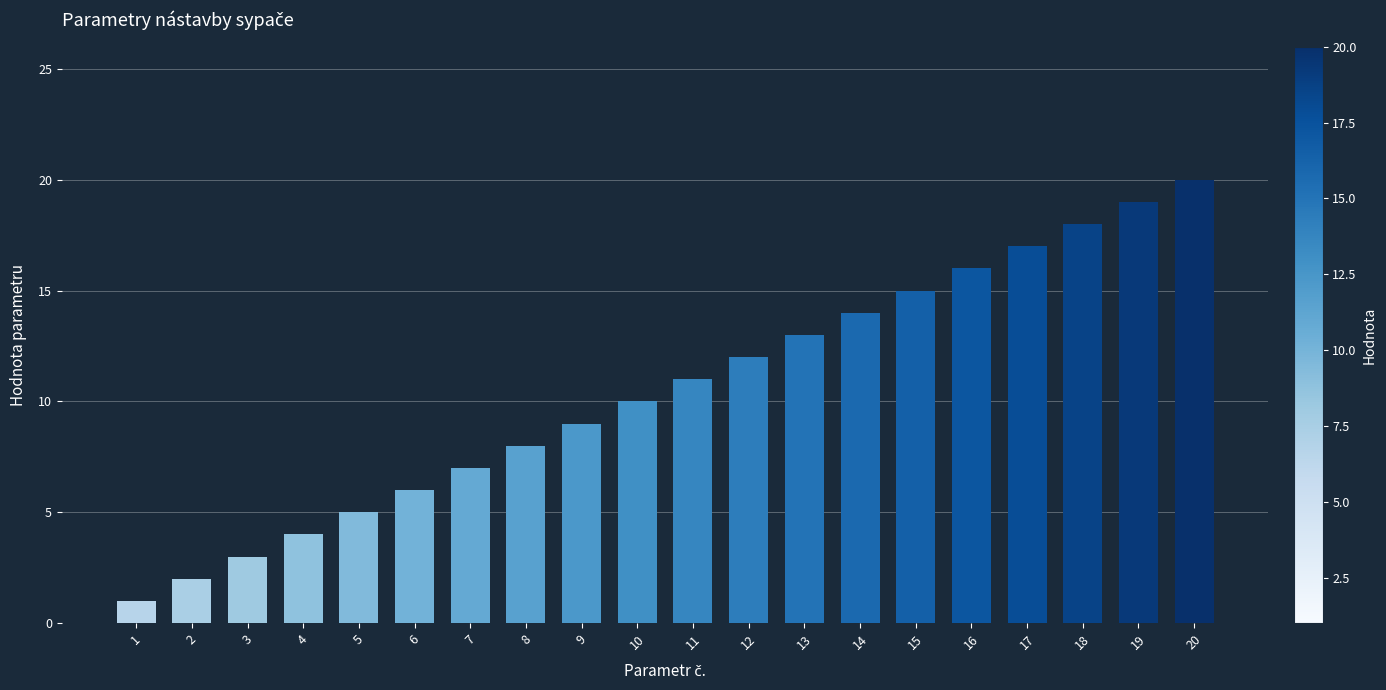

Reading right to left, transcribe all the data shown in this chart.

20=20	19=19	18=18	17=17	16=16	15=15	14=14	13=13	12=12	11=11	10=10	9=9	8=8	7=7	6=6	5=5	4=4	3=3	2=2	1=1